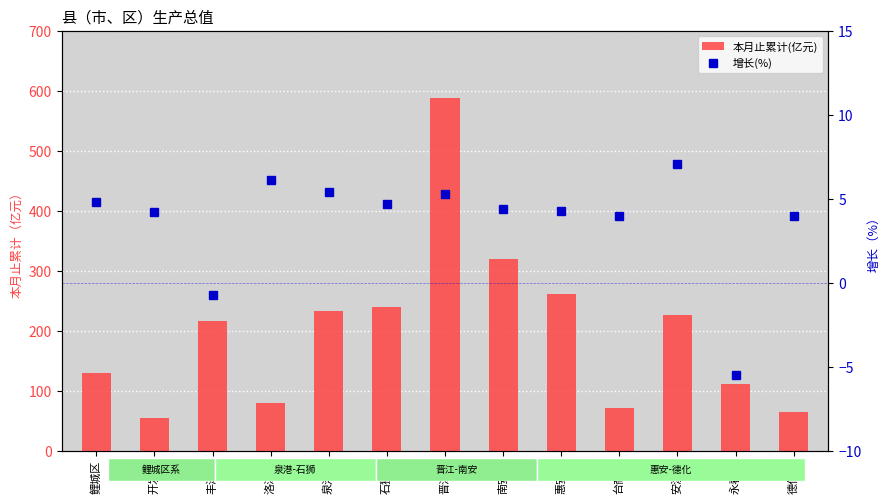

Is it true that 本月止累计(亿元) equals 431.0 at 石狮市?

False